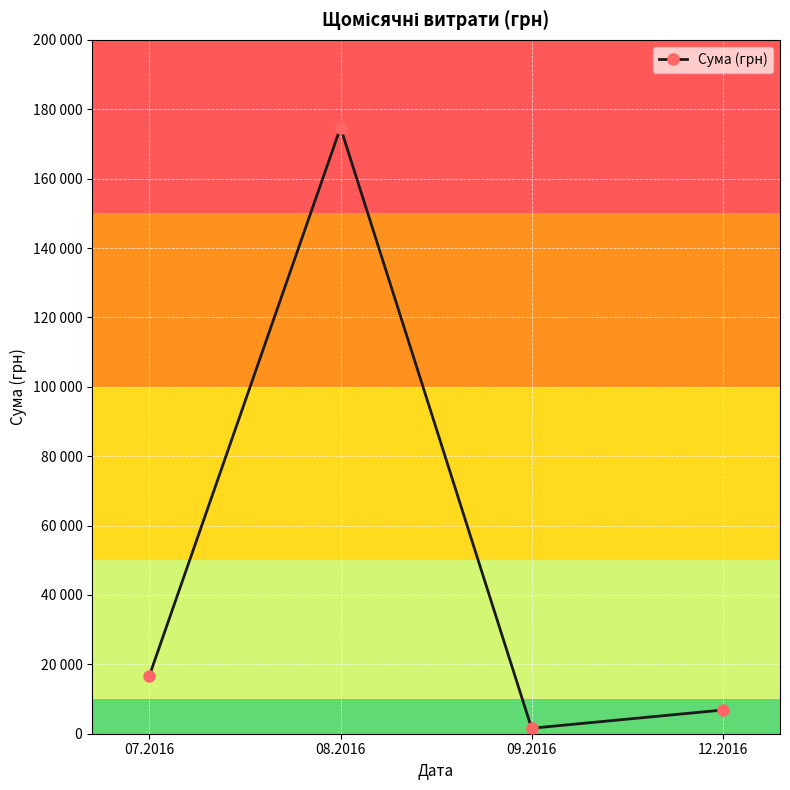

True or false: the data shows 5006.5 at 07.2016.

False